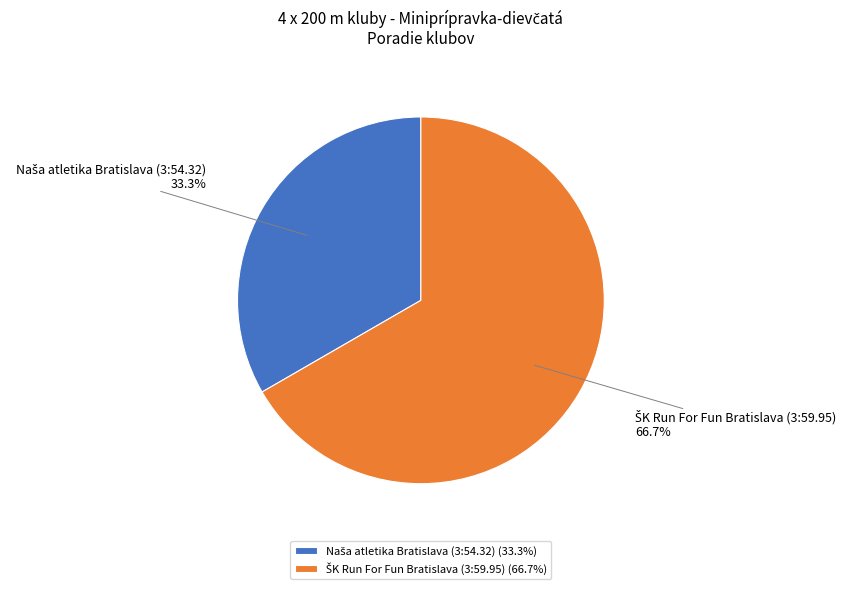

Is there any slice that represents more than half of the pie?

Yes